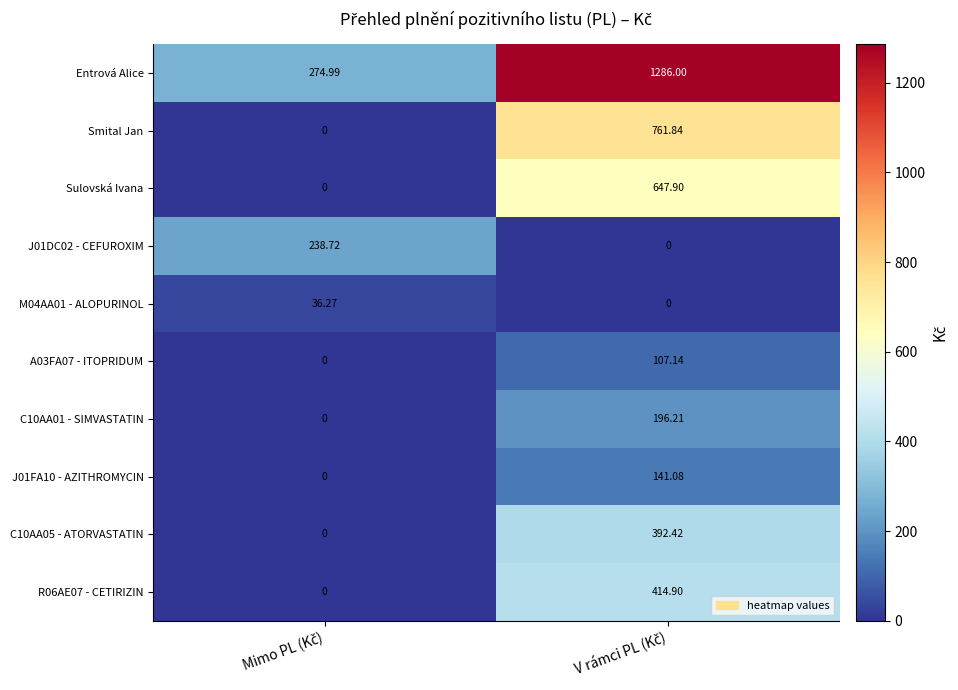

Which series has the largest range (max minus min)?

Entrová Alice